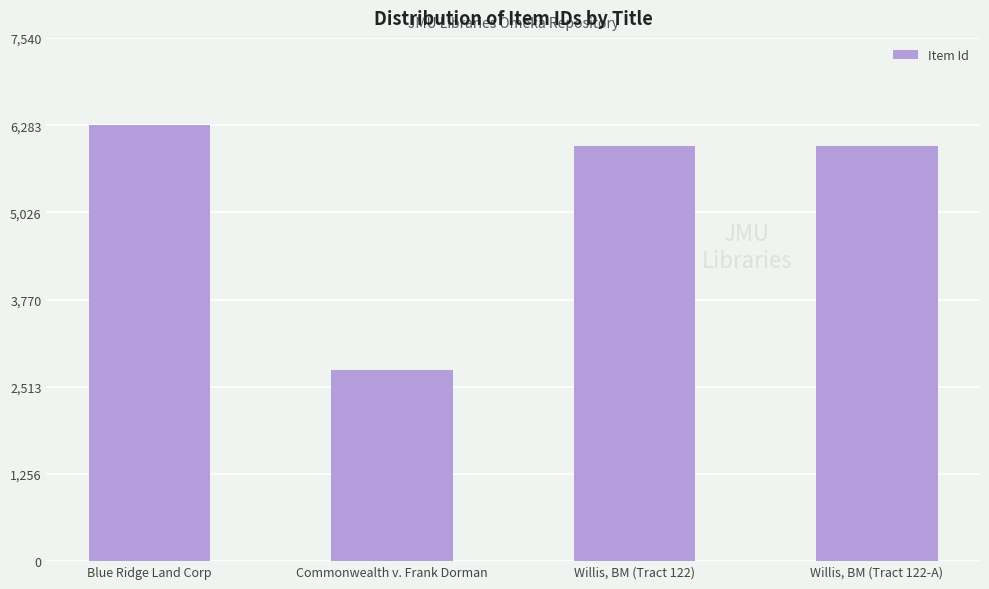

What is the change in value from Commonwealth v. Frank Dorman to Willis, BM (Tract 122-A)?

+3233